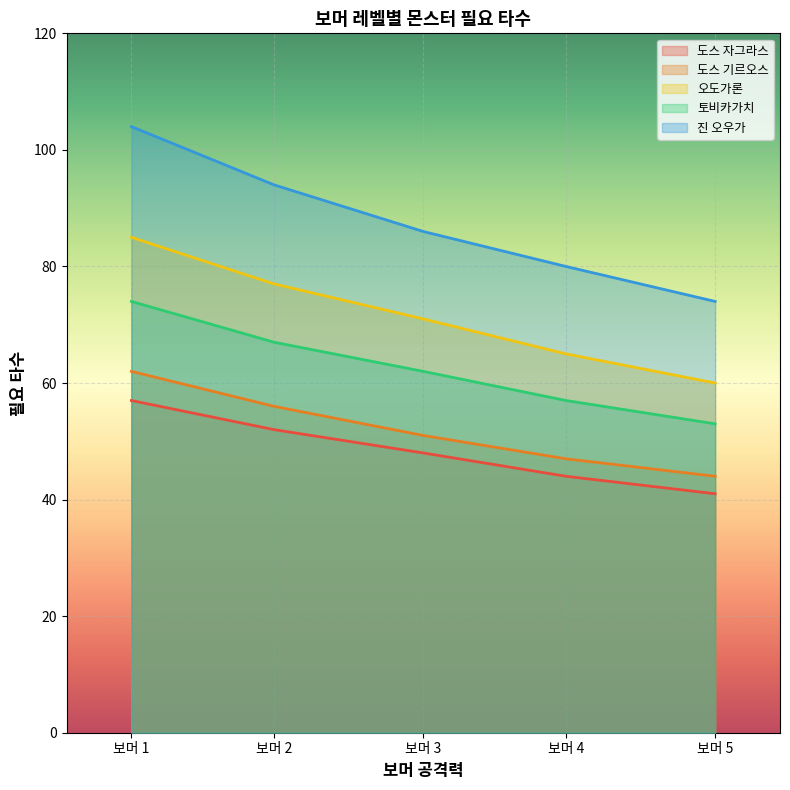

Is the value of 도스 기르오스 at 보머 1 greater than the value of 토비카가치 at 보머 3?

No